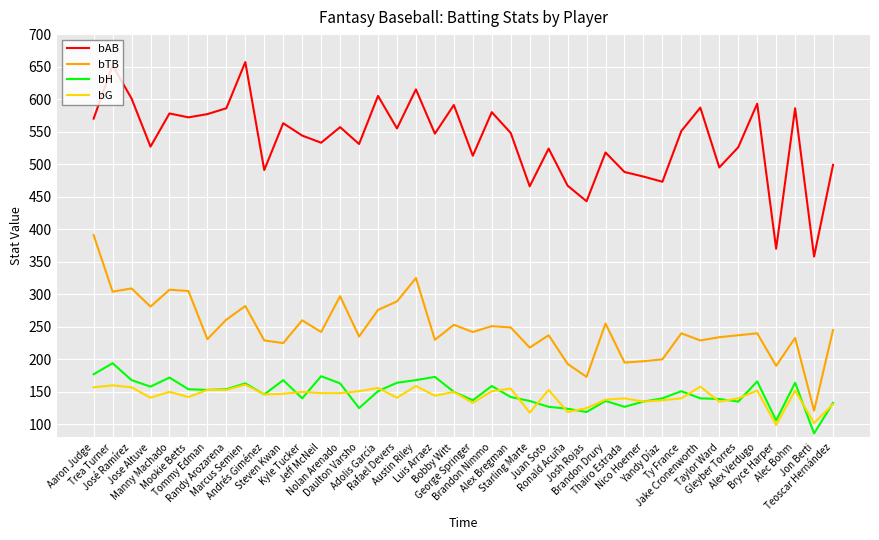

What is the sum of the bAB values at Teoscar Hernández and Bryce Harper?

869